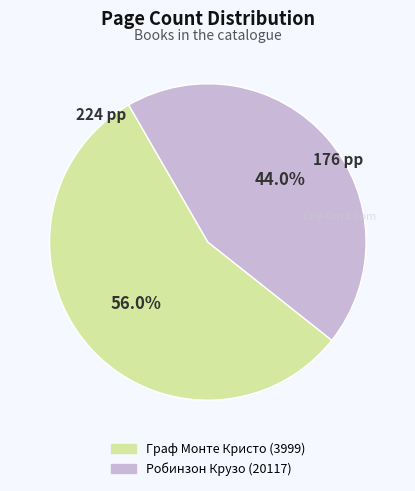

To the nearest percent, what portion does Граф Монте Кристо (3999) represent?

56%